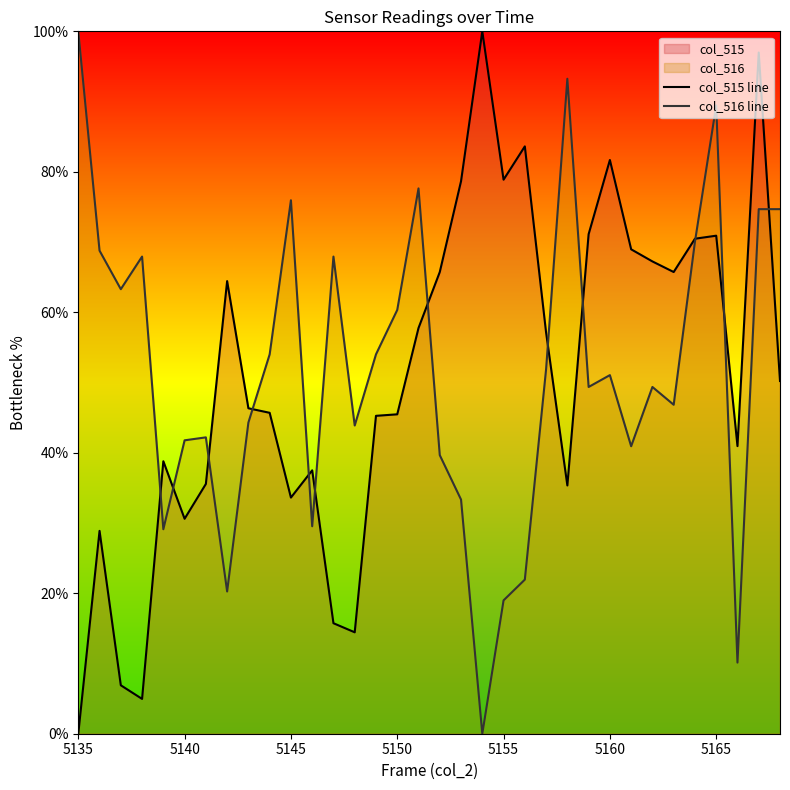

Reading left to right, what are all the values shown in this chart?

col_515 line: 0.0	28.9	6.9	5.0	38.8	30.6	35.6	64.4	46.3	45.7	33.6	37.5	15.7	14.4	45.3	45.5	57.8	65.7	78.7	100.0	78.9	83.6	57.1	35.3	71.1	81.7	69.0	67.2	65.7	70.5	70.9	40.9	97.0	50.2
col_516 line: 100.0	68.8	63.3	67.9	29.1	41.8	42.2	20.3	44.3	54.0	75.9	29.5	67.9	43.9	54.0	60.3	77.6	39.7	33.3	0.0	19.0	21.9	51.9	93.2	49.4	51.1	40.9	49.4	46.8	70.0	89.5	10.1	74.7	74.7